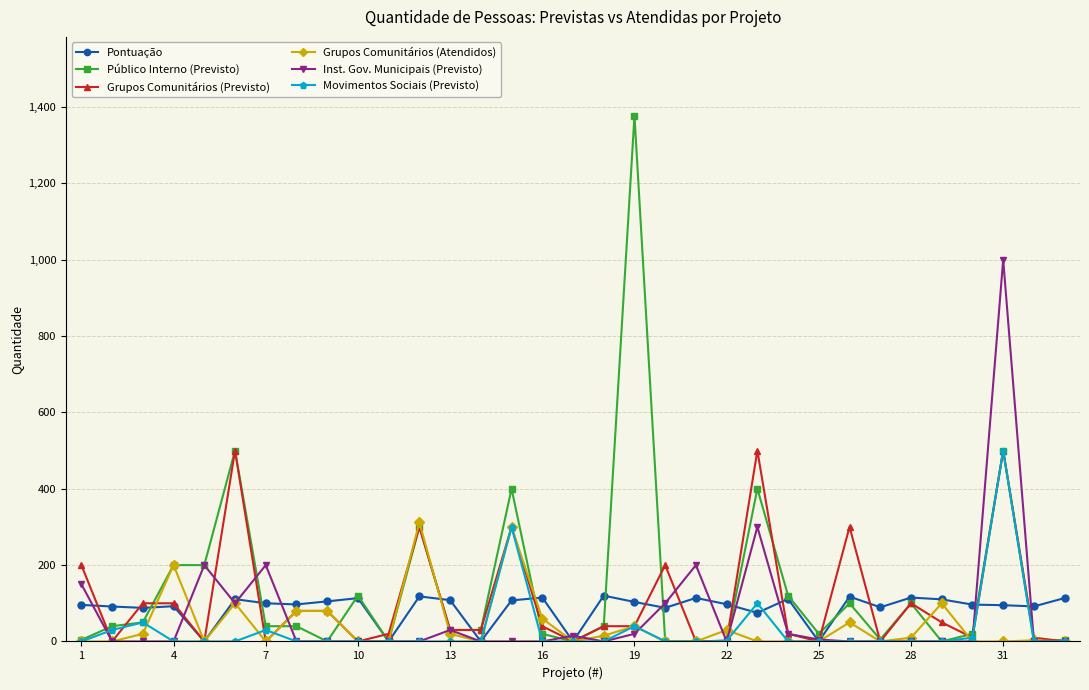

True or false: Movimentos Sociais (Previsto) has more than 1 interior local peaks.

True